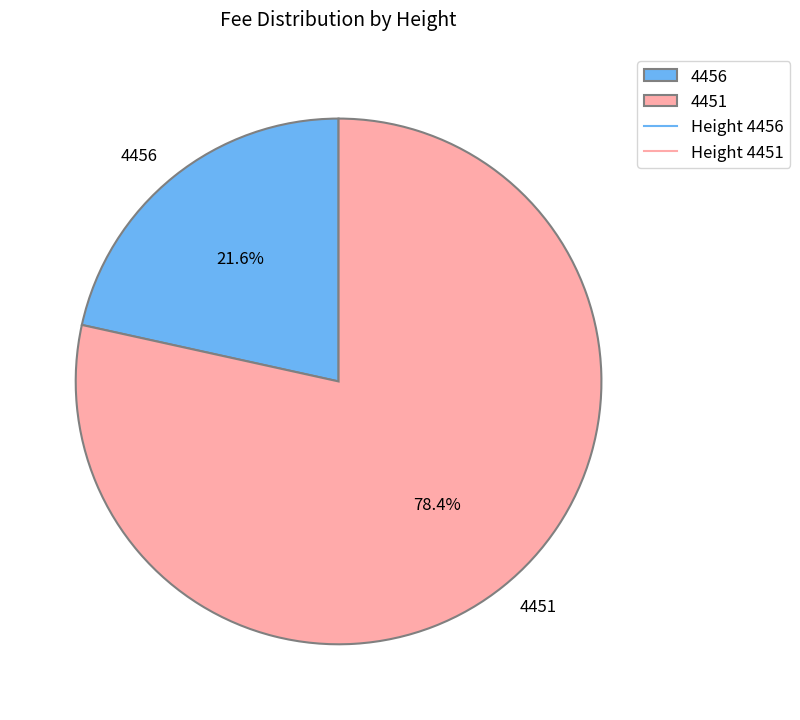

To the nearest percent, what percentage of the pie is 4456?

22%